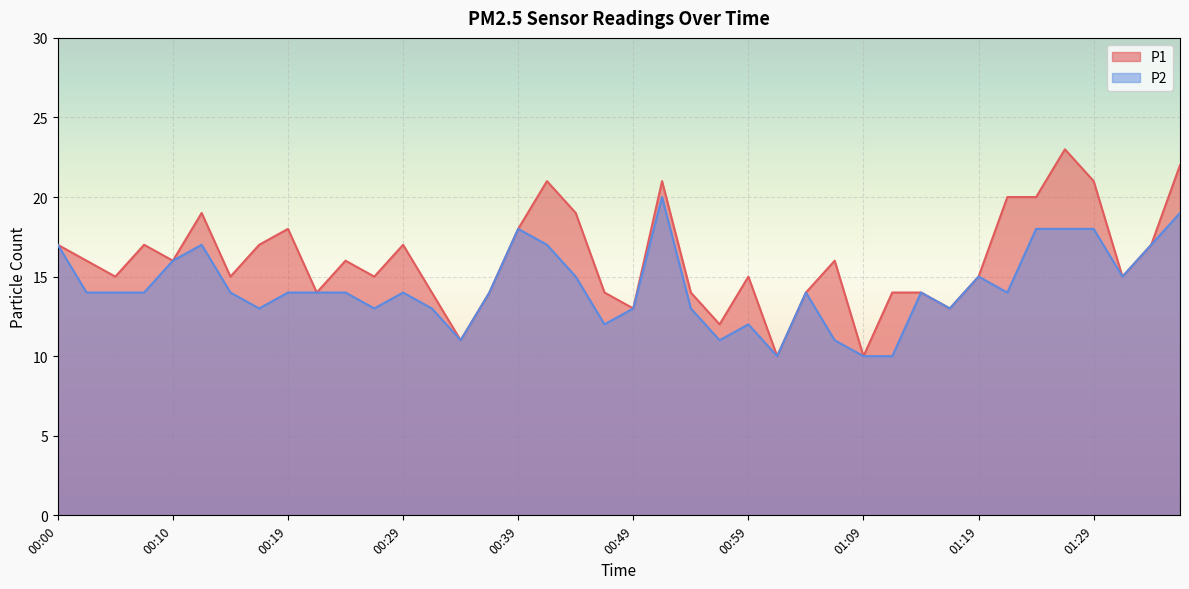

The P2 series shows 3 at 00:49. True or false?

False